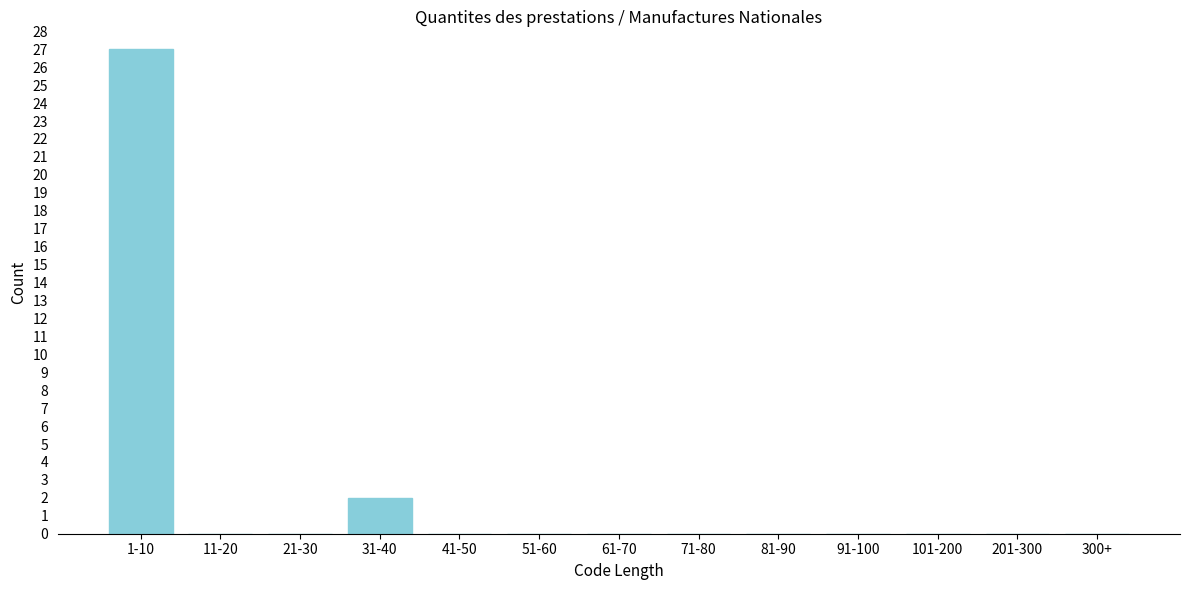

Reading left to right, transcribe all the data shown in this chart.

1-10=27	11-20=0	21-30=0	31-40=2	41-50=0	51-60=0	61-70=0	71-80=0	81-90=0	91-100=0	101-200=0	201-300=0	300+=0